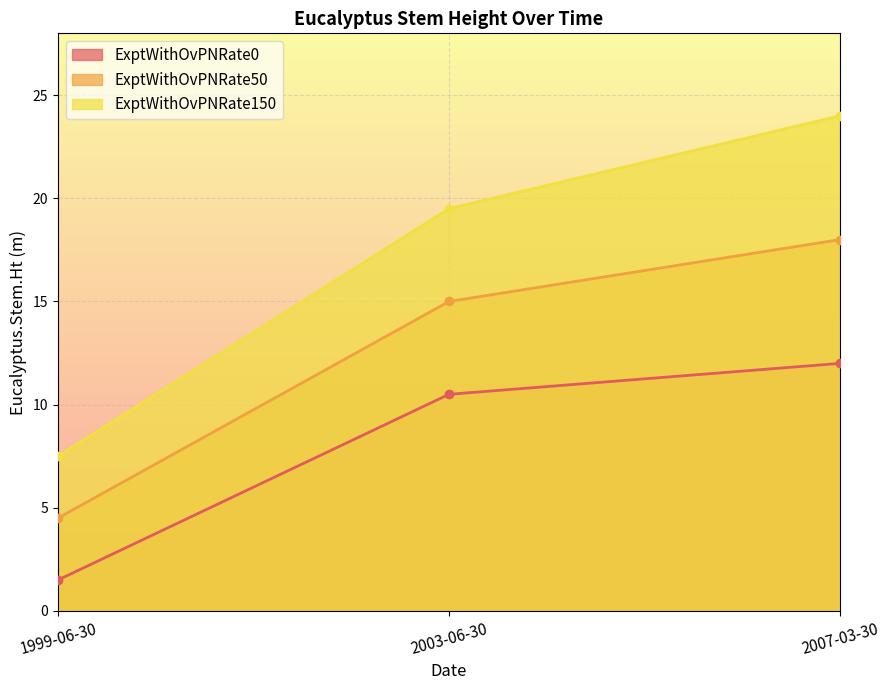

What are all the series names shown in the legend?

ExptWithOvPNRate0, ExptWithOvPNRate50, ExptWithOvPNRate150